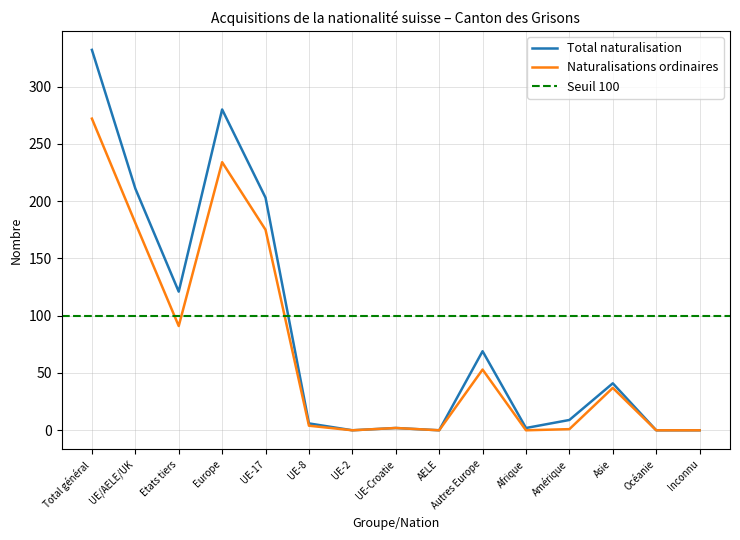

What is the difference between the highest and lowest values at UE-17?

28